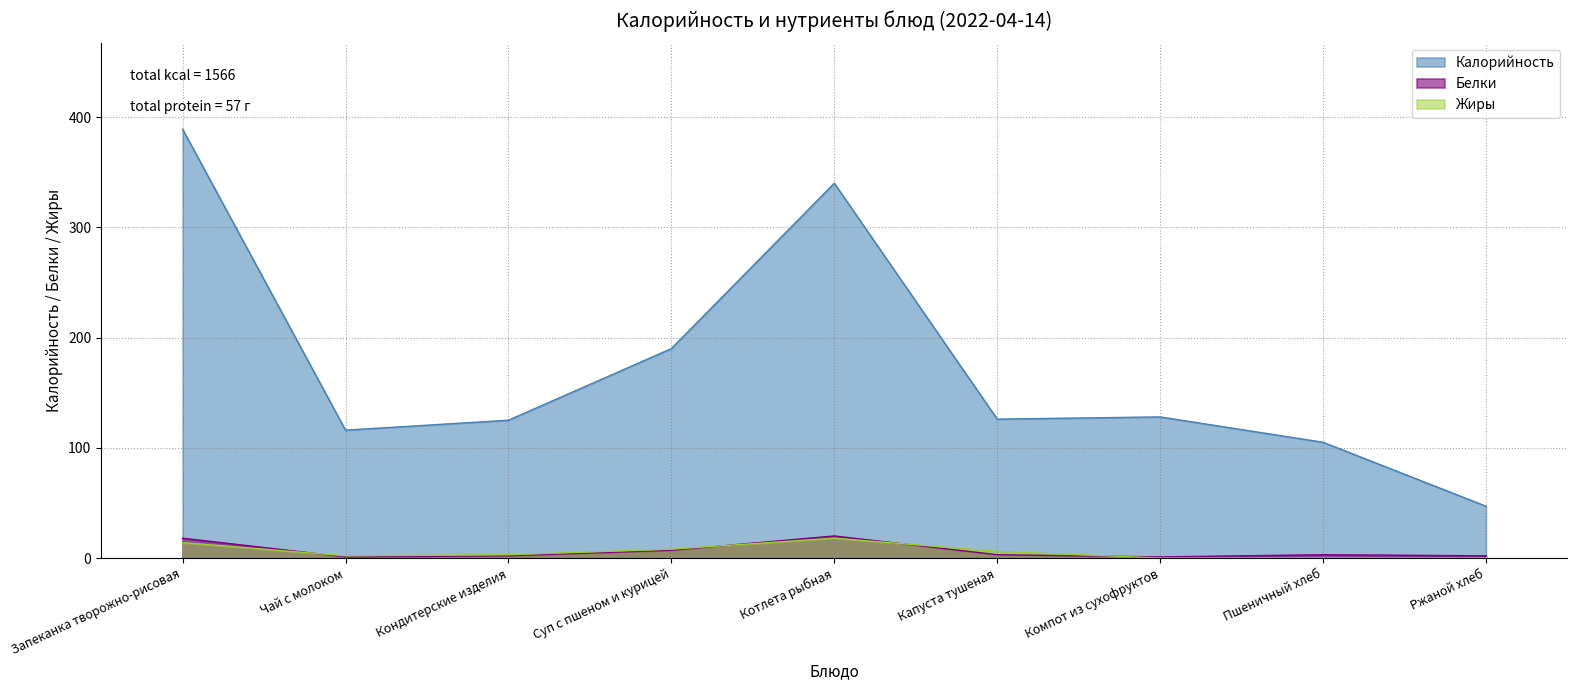

What is the label of the 9th point from the right?

Запеканка творожно-рисовая